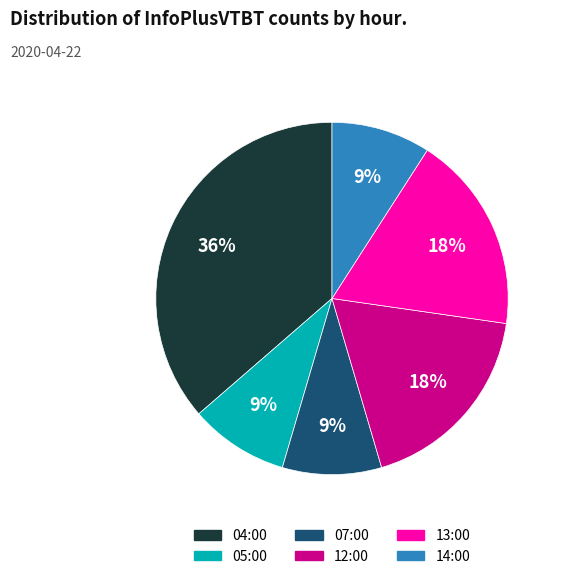

True or false: 07:00 accounts for 3% of the total.

False